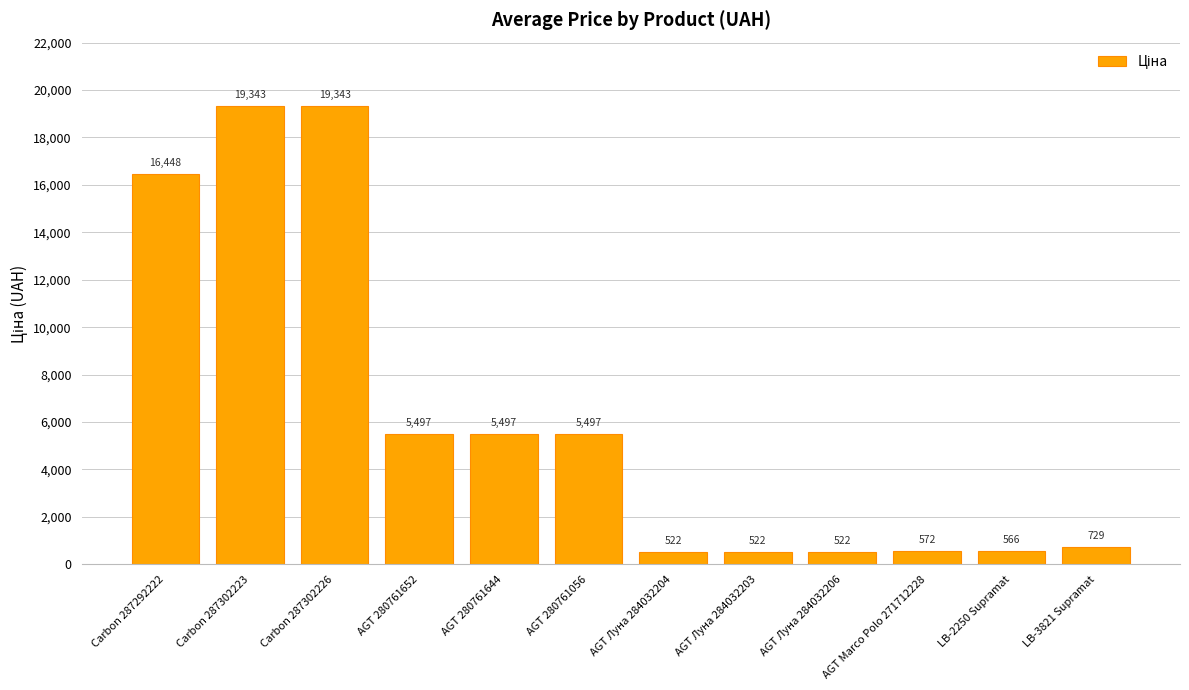

What is the label of the 12th bar from the right?

Carbon 287292222